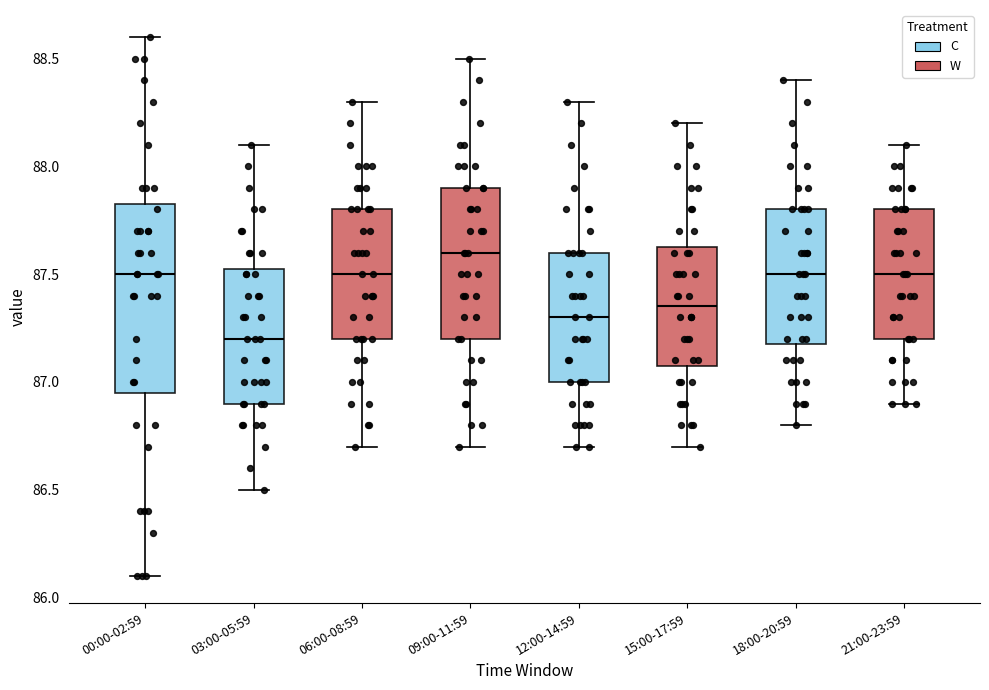

Reading left to right, read every box against the y-axis: the position of its median line, the range the box covers, and the ends of its whiskers. The values are not printed on the chart, so give them approximately, as read against the axis.

00:00-02:59: median 87.50, box 86.95 to 87.85, whiskers 86.10 to 88.60
03:00-05:59: median 87.20, box 86.90 to 87.55, whiskers 86.50 to 88.10
06:00-08:59: median 87.50, box 87.20 to 87.80, whiskers 86.70 to 88.30
09:00-11:59: median 87.60, box 87.20 to 87.90, whiskers 86.70 to 88.50
12:00-14:59: median 87.30, box 87.00 to 87.60, whiskers 86.70 to 88.30
15:00-17:59: median 87.35, box 87.10 to 87.65, whiskers 86.70 to 88.20
18:00-20:59: median 87.50, box 87.20 to 87.80, whiskers 86.80 to 88.40
21:00-23:59: median 87.50, box 87.20 to 87.80, whiskers 86.90 to 88.10